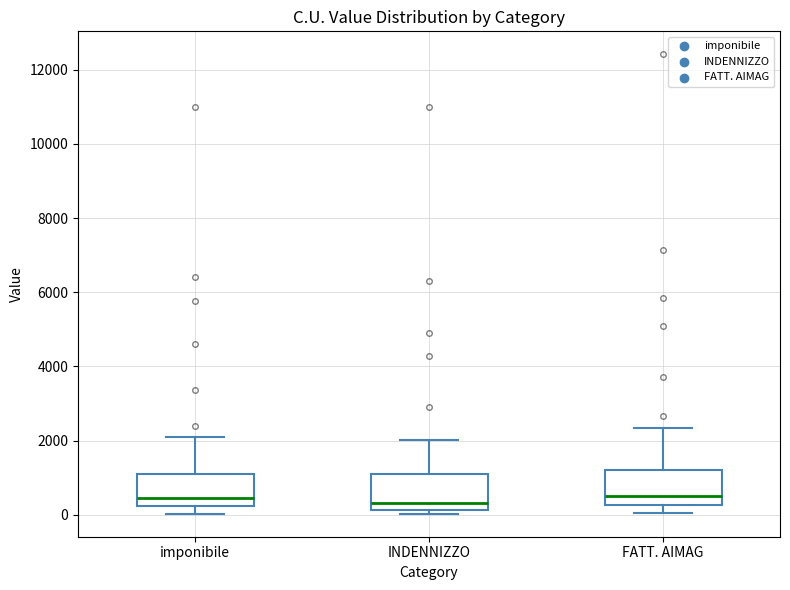

Reading left to right, read every box against the y-axis: the position of its median line, the range the box covers, and the ends of its whiskers. The values are not printed on the chart, so give them approximately, as read against the axis.

imponibile: median 400, box 200 to 1200, whiskers 0 to 2200
INDENNIZZO: median 400, box 200 to 1000, whiskers 0 to 2000
FATT. AIMAG: median 600, box 200 to 1200, whiskers 0 to 2400